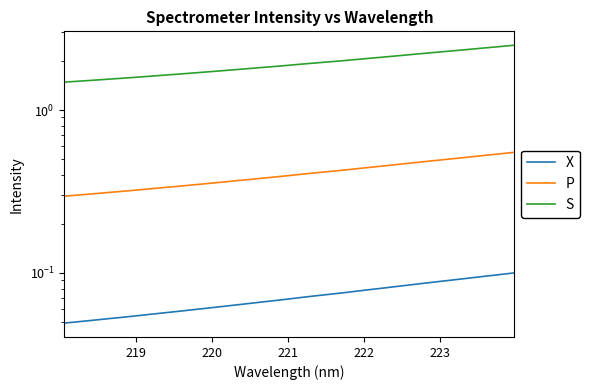

True or false: P and X intersect in this chart.

False